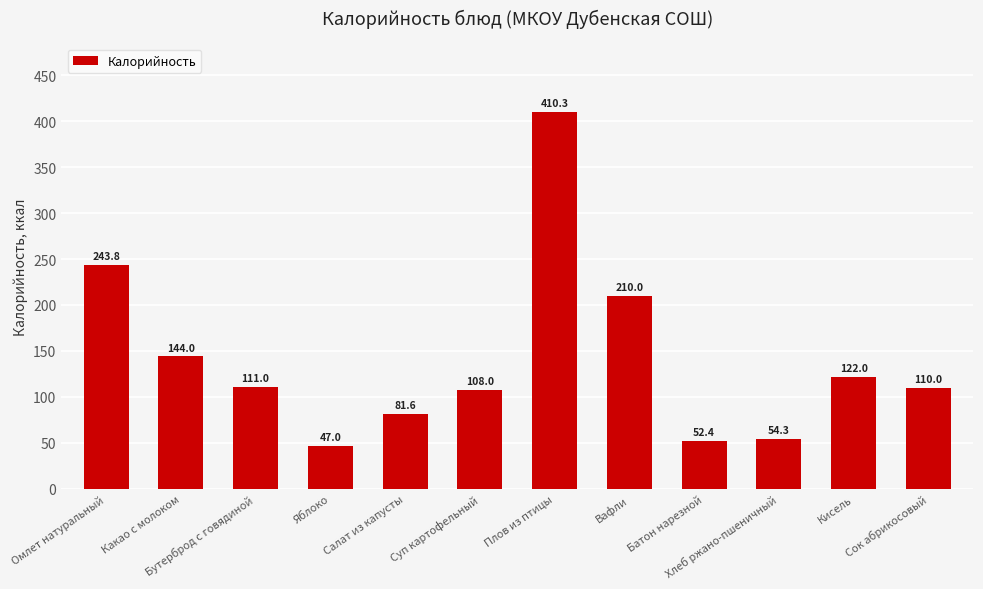

Approximately how many times larger is the value at Бутерброд с говядиной compared to Батон нарезной?

2.1